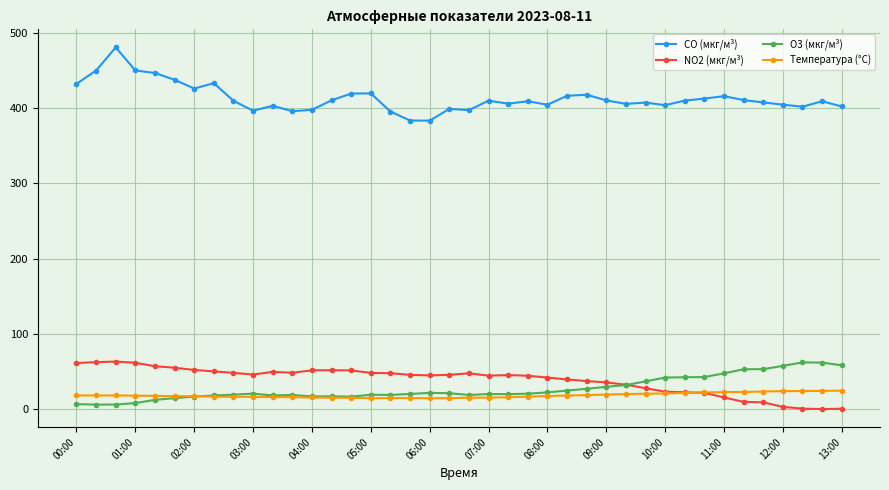

How many data points does each series have?

40